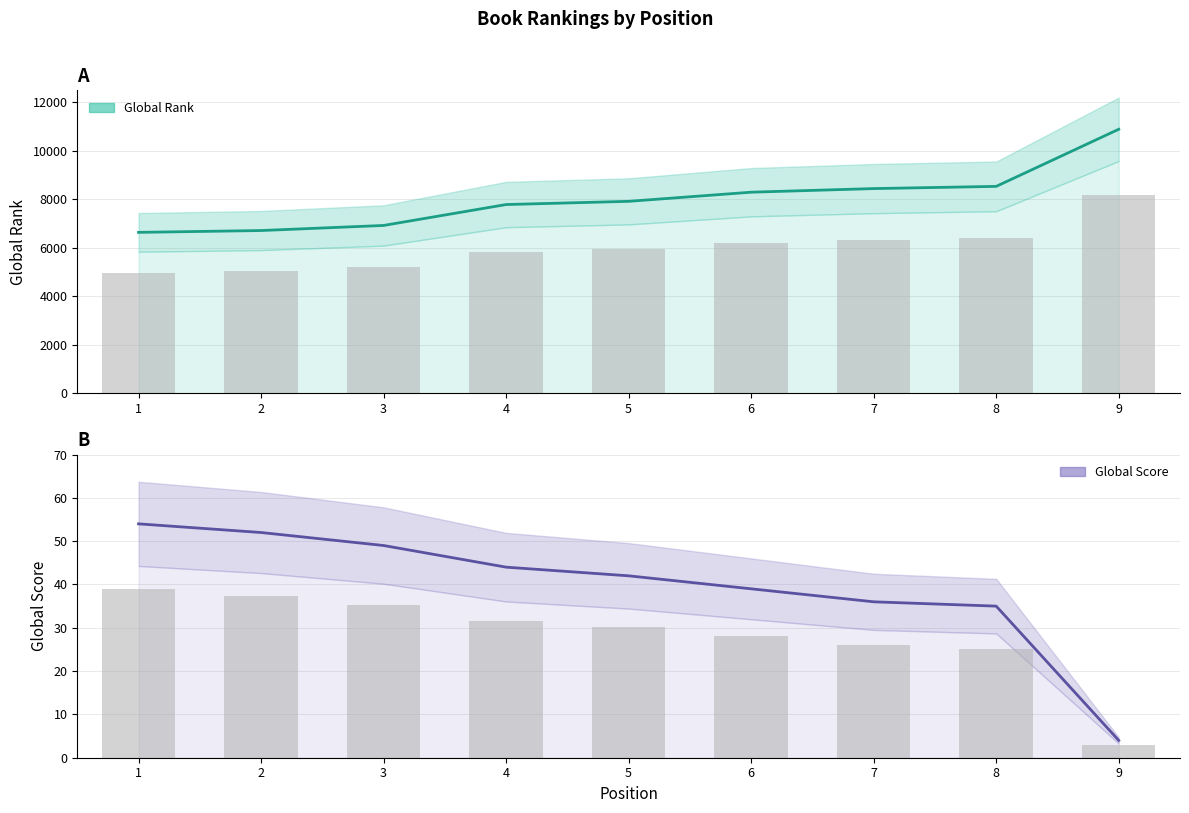

What is the sum of all Global Rank values?

72190